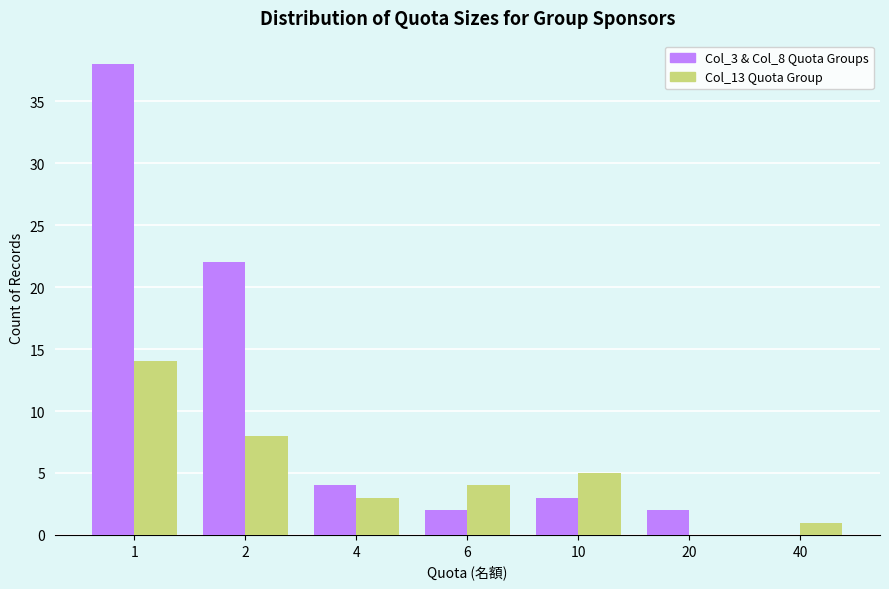

Reading left to right, list all the values displayed in this chart.

Col_3 & Col_8 Quota Groups: 38	22	4	2	3	2	0
Col_13 Quota Group: 14	8	3	4	5	0	1